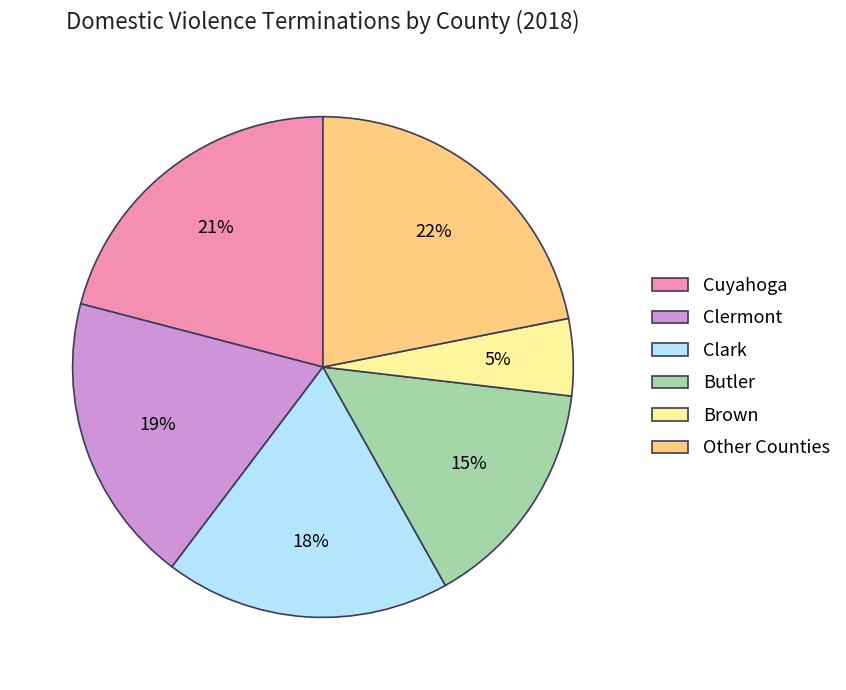

Approximately how many times larger is the value at Cuyahoga compared to Clermont?

1.1